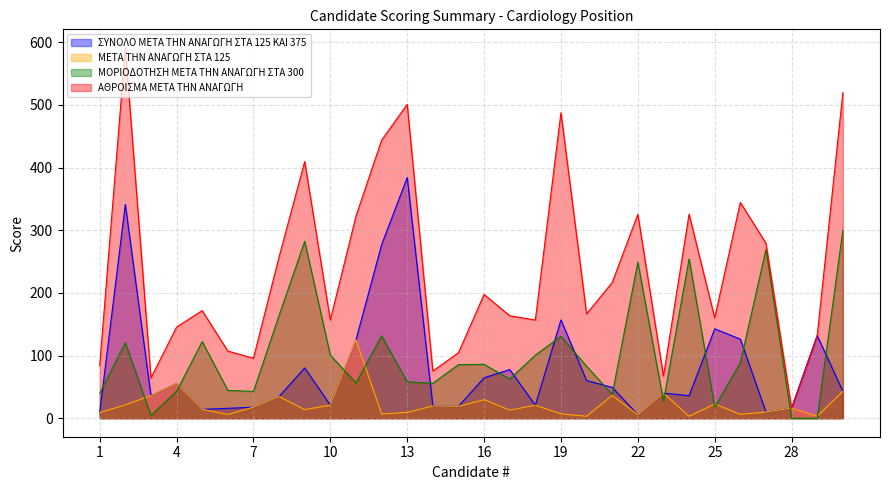

Rank the series at 12 from lowest to highest value.

ΜΕΤΑ ΤΗΝ ΑΝΑΓΩΓΗ ΣΤΑ 125, ΜΟΡΙΟΔΟΤΗΣΗ ΜΕΤΑ ΤΗΝ ΑΝΑΓΩΓΗ ΣΤΑ 300, ΣΥΝΟΛΟ ΜΕΤΑ ΤΗΝ ΑΝΑΓΩΓΗ ΣΤΑ 125 ΚΑΙ 375, ΑΘΡΟΙΣΜΑ ΜΕΤΑ ΤΗΝ ΑΝΑΓΩΓΗ